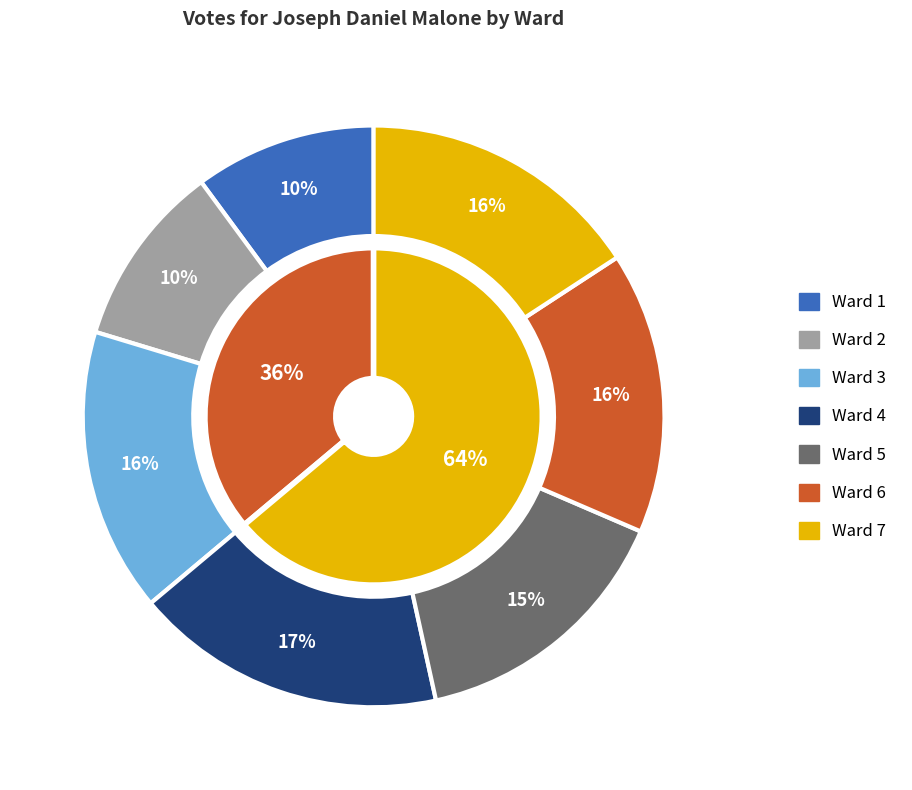

Between Ward 3 and Ward 5, which is larger?

Ward 3